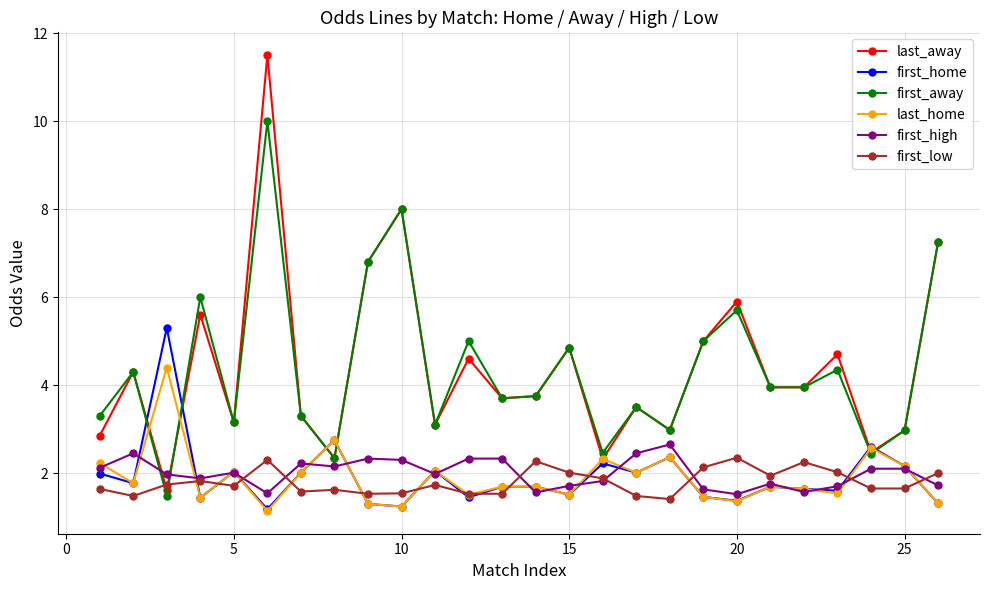

What is the value of the first_home point at the 4th from the left?

1.4